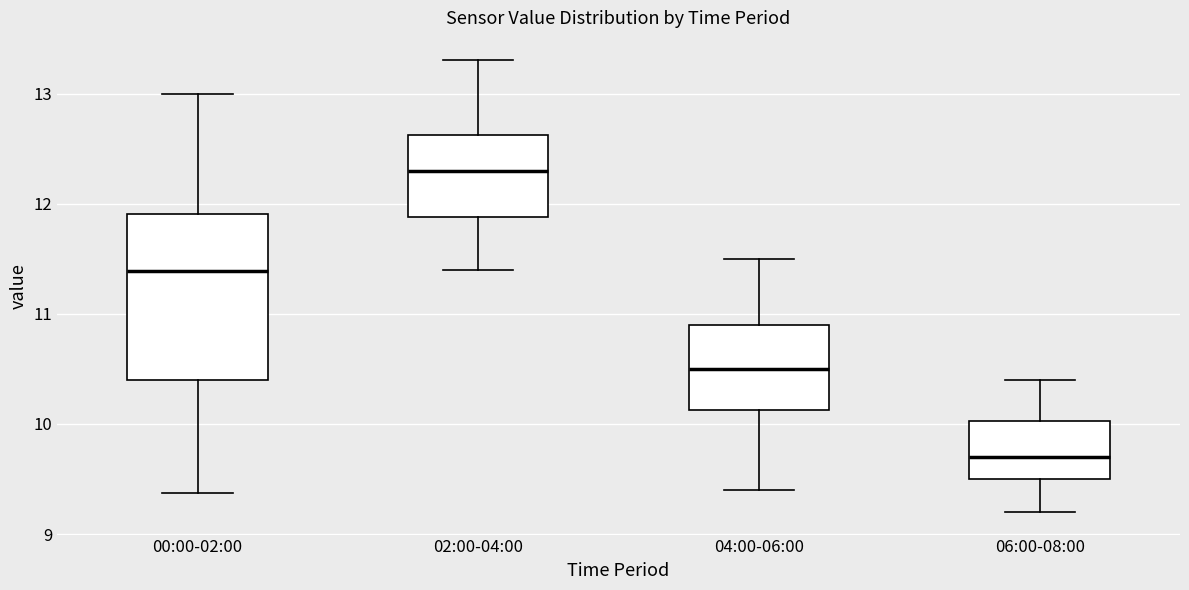

Where does the upper whisker of the box for 04:00-06:00 end on the y-axis? The values are not printed on the chart, so give them approximately, as read against the axis.

11.5